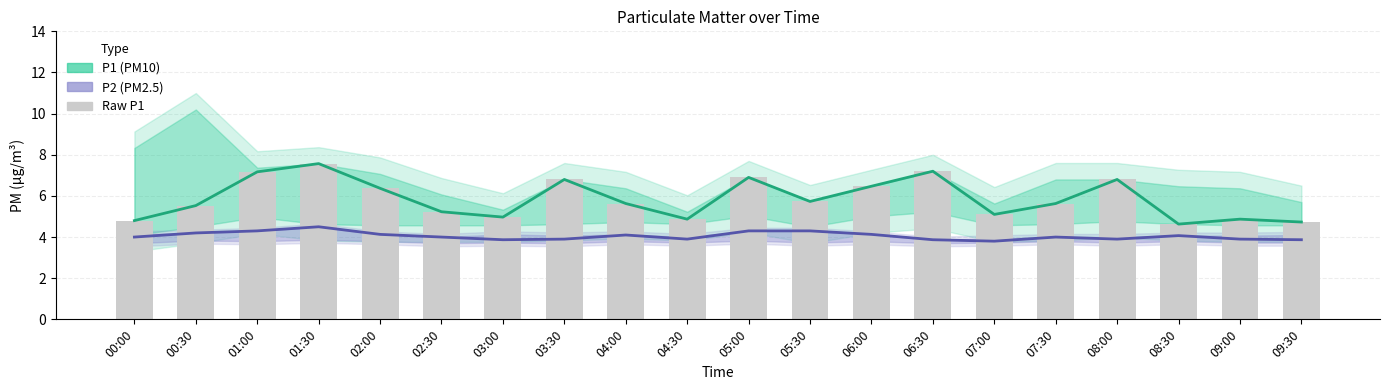

What is the smallest value displayed?

3.8